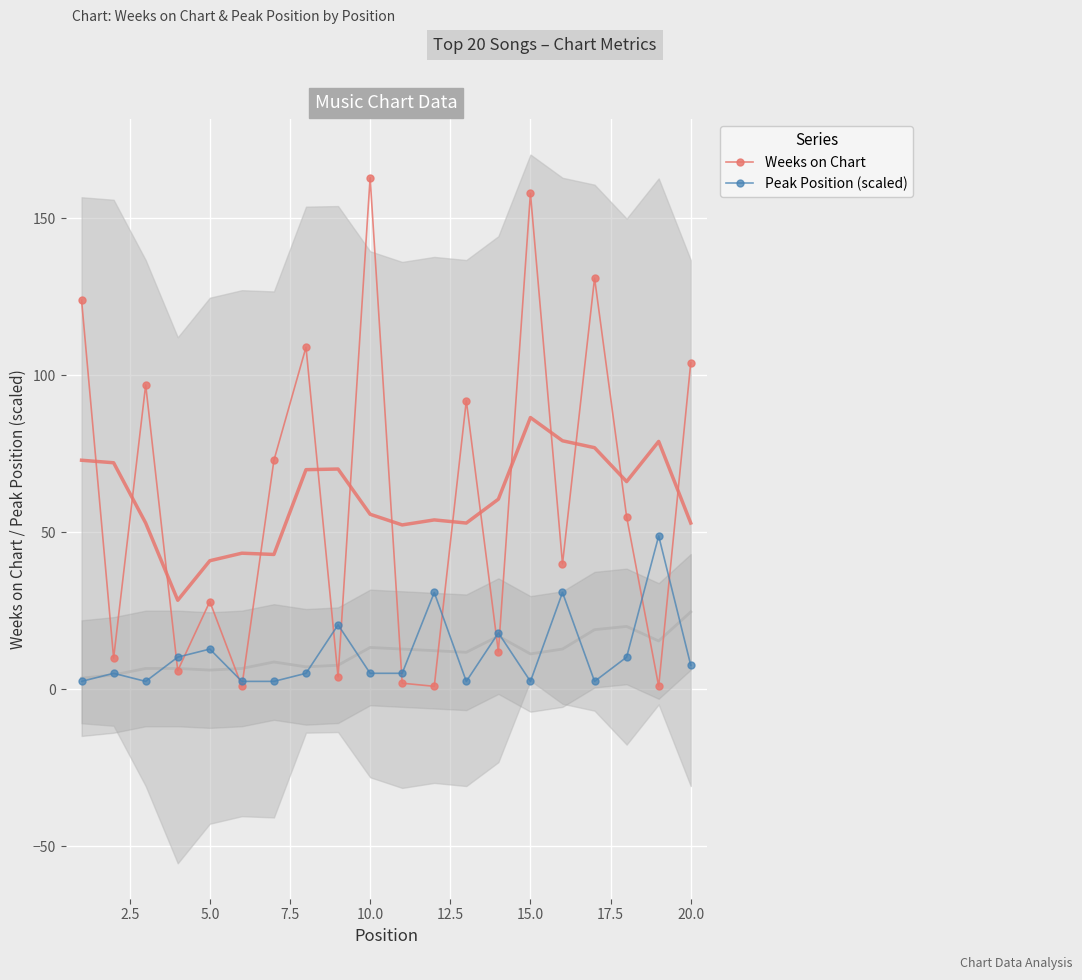

True or false: Peak Position (scaled) has a value of 7.7 at 20.0.

True